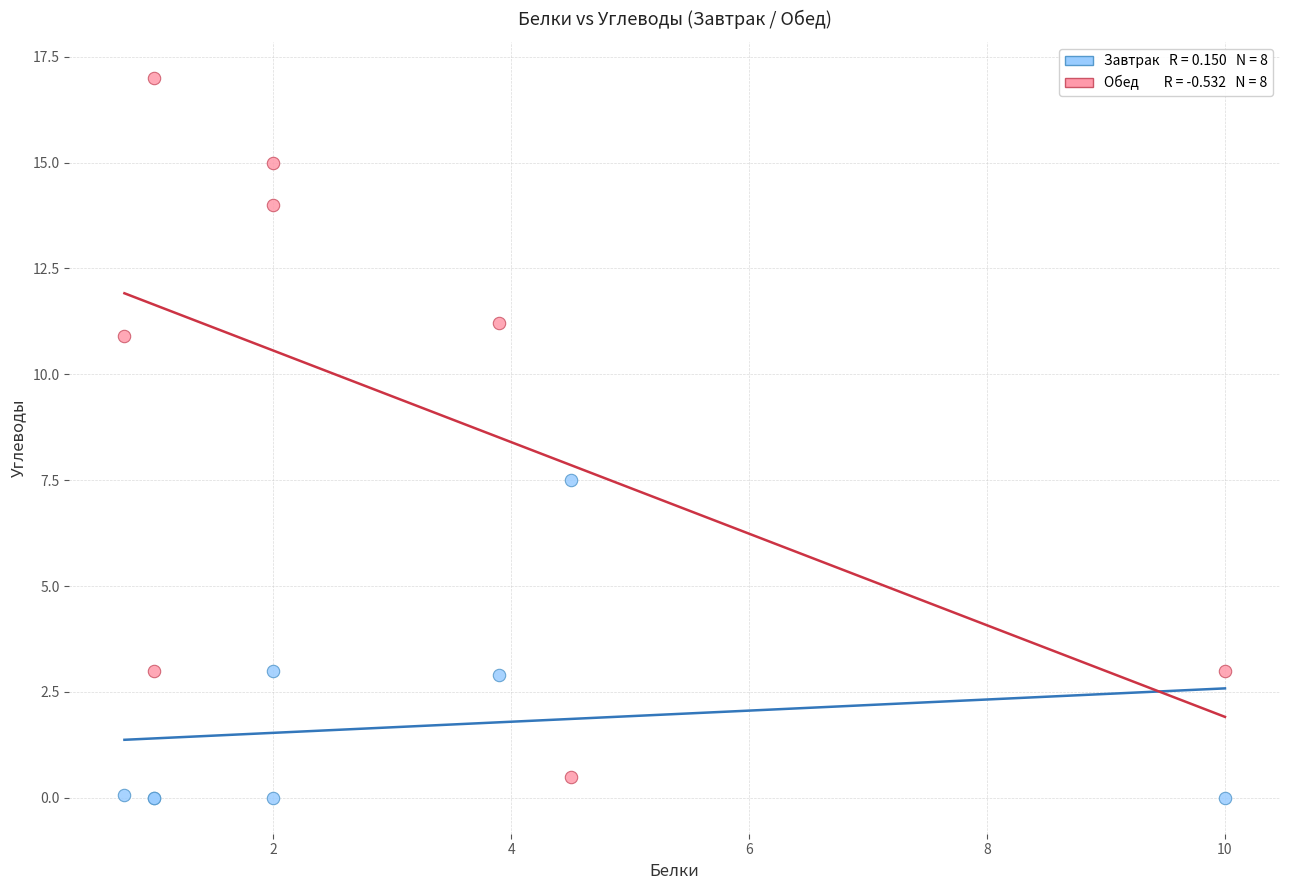

Across all series, what Y value is closest to 8?

7.5